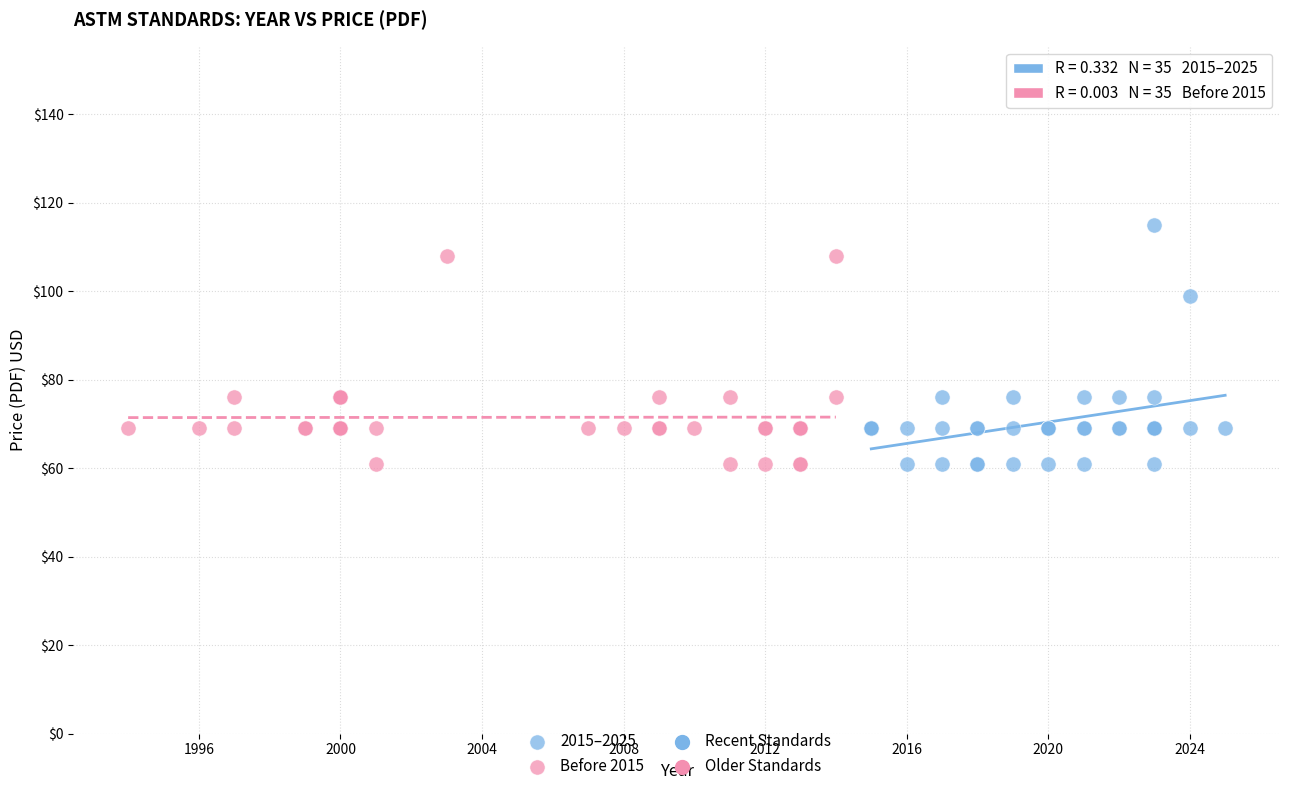

Which series has the widest spread of Y values?

2015–2025